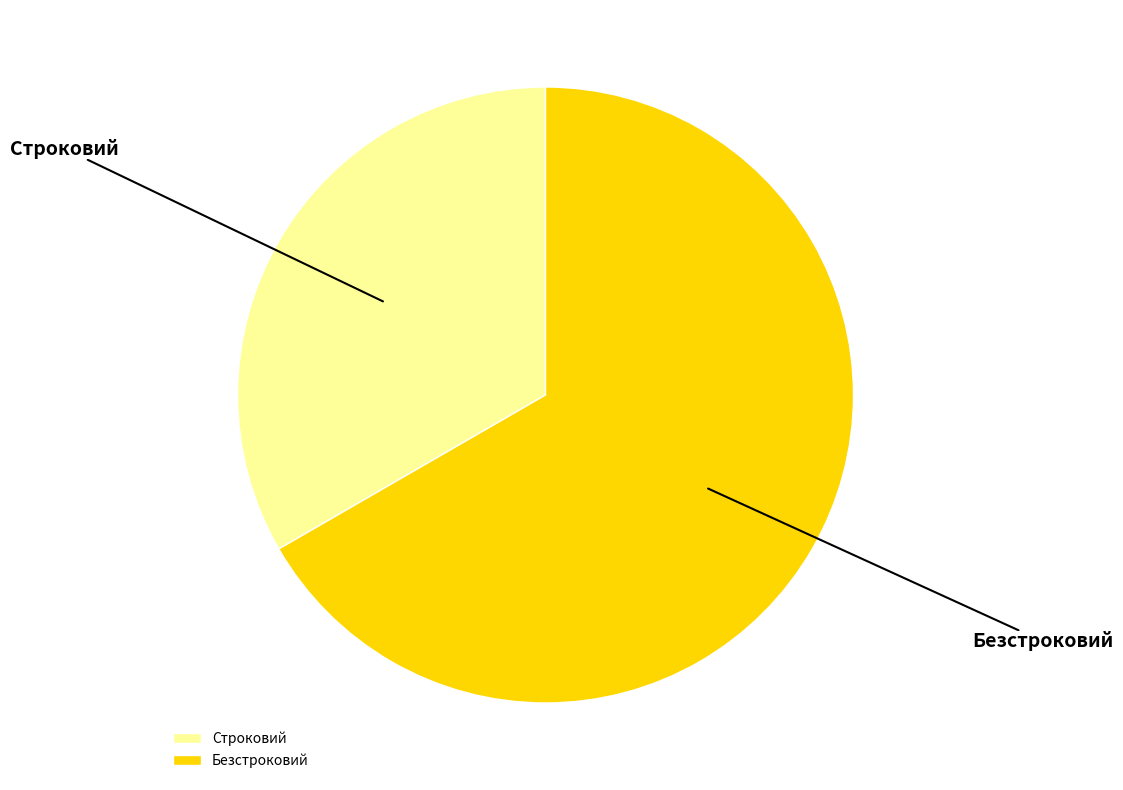

Which slice is the smallest?

Строковий